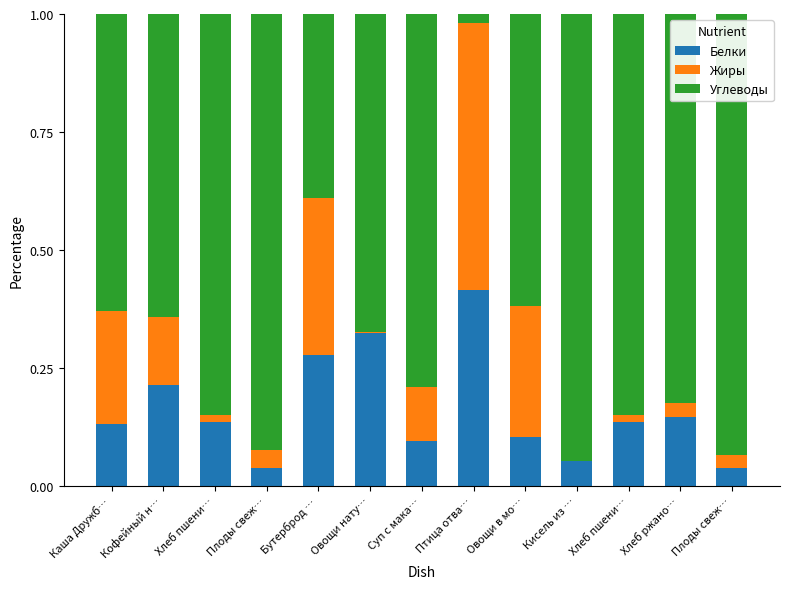

What is the difference between the maximum and minimum values in the Белки series?

0.4